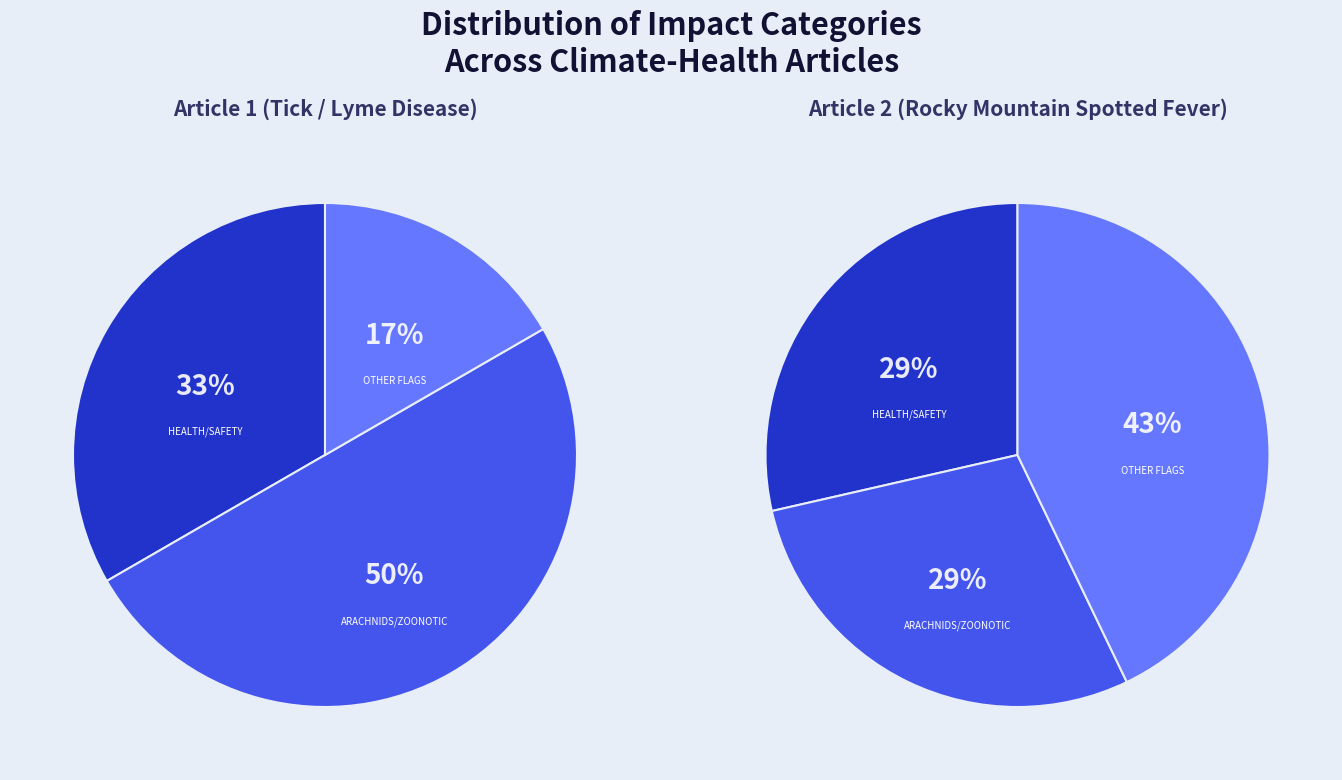

Is there a majority slice in this chart?

No